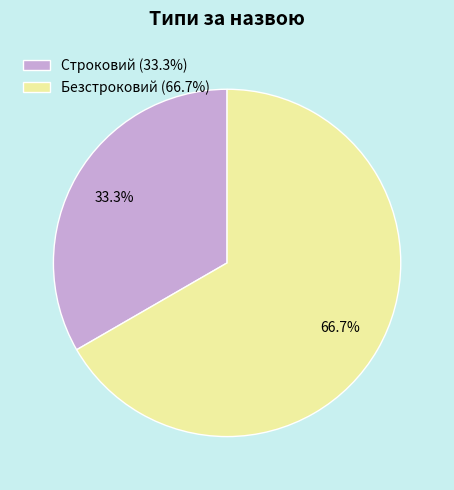

Approximately how many times larger is the value at Строковий compared to Безстроковий?

0.5